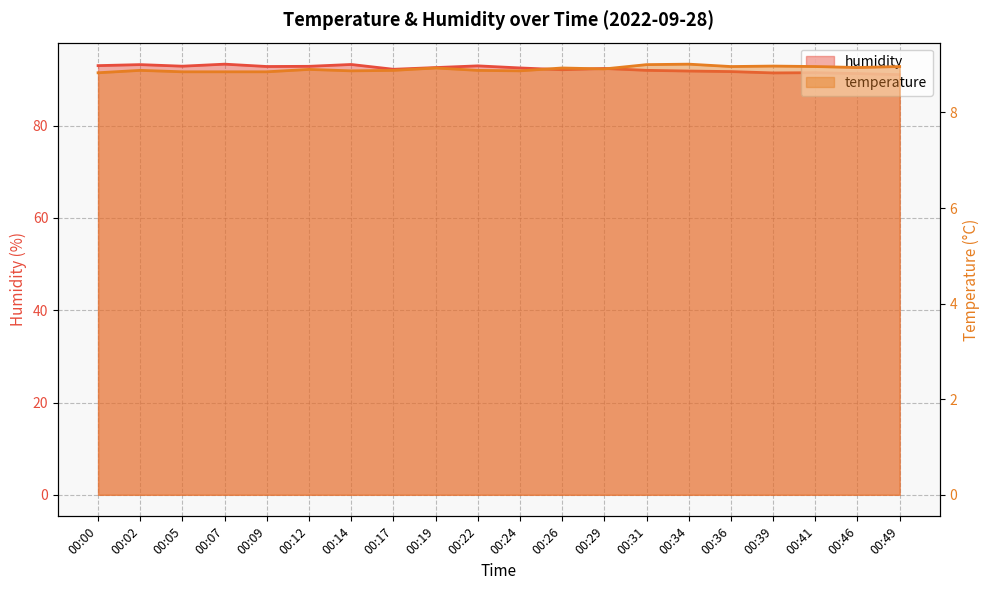

Is the value of humidity at 00:39 greater than the value of temperature at 00:09?

Yes